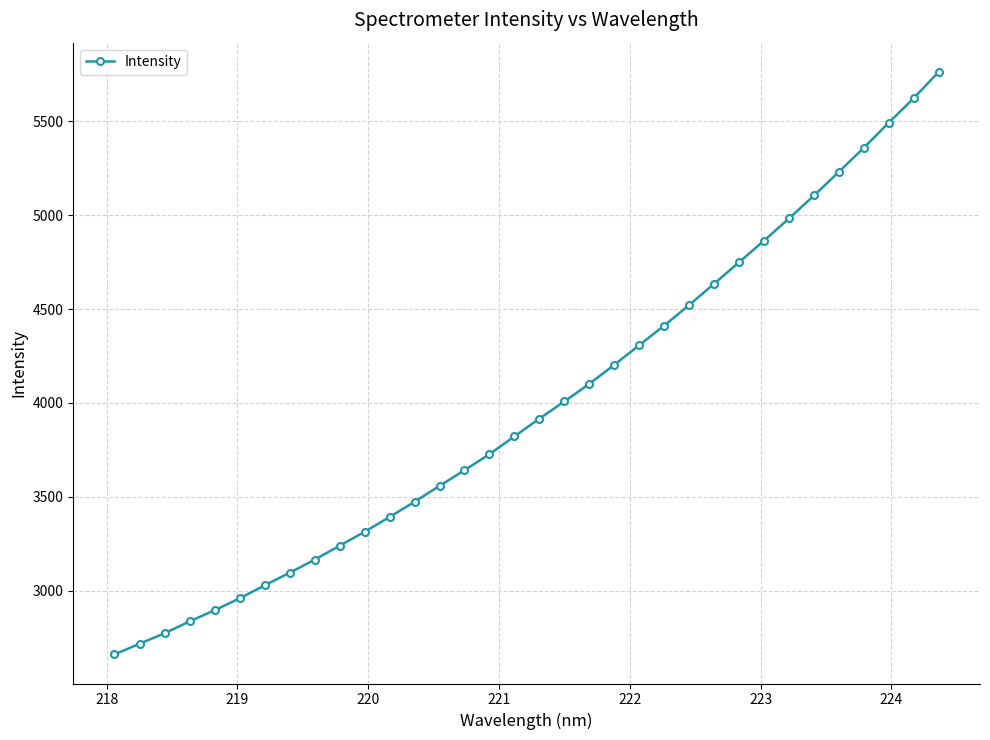

What is the greatest value displayed?

5764.4